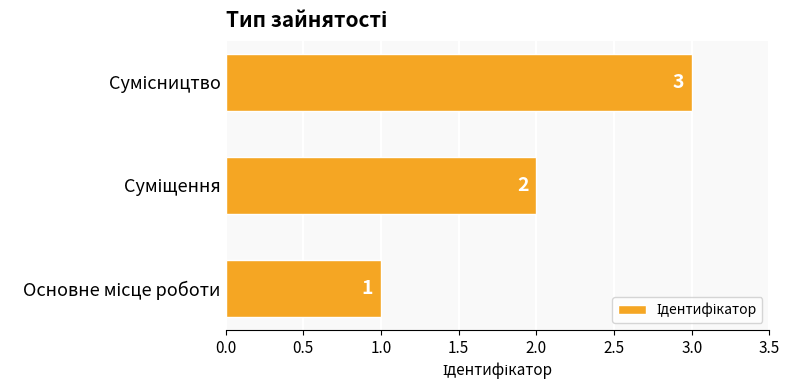

How many values are between 1 and 3?

3